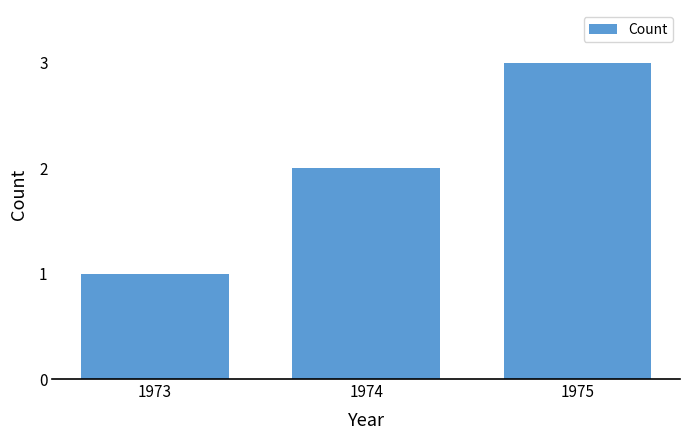

What is the approximate value at 1974?

2